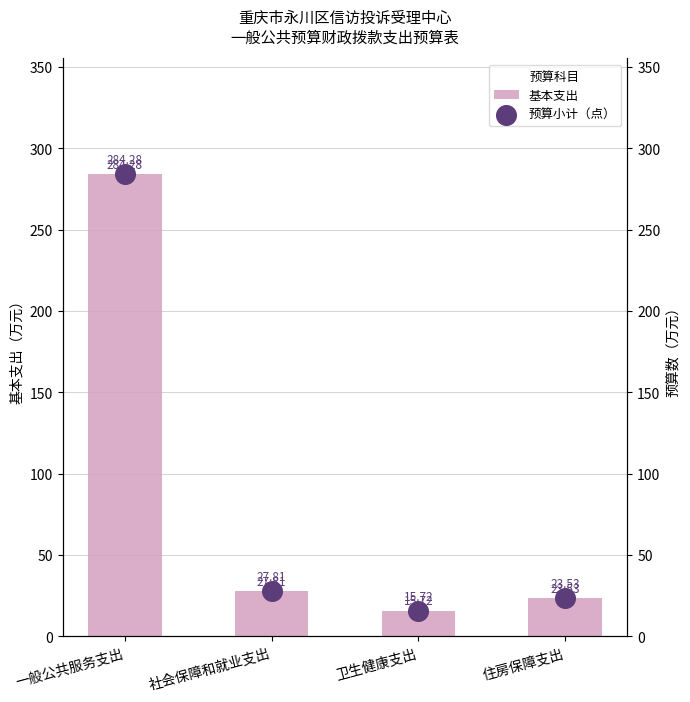

At how many categories does at least one series exceed 77?

1